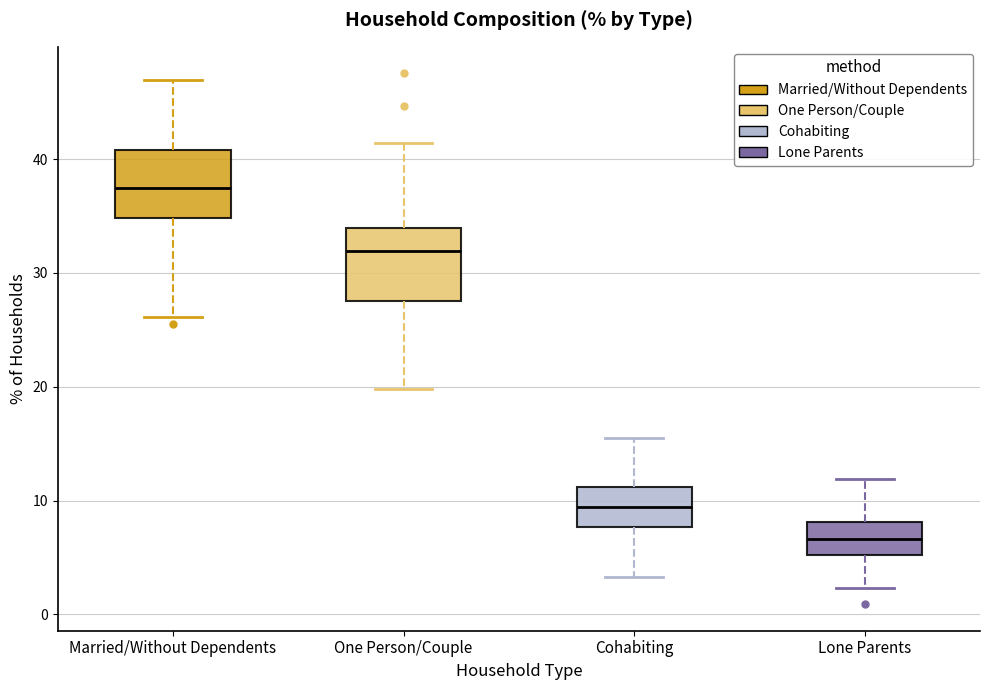

Reading left to right, read every box against the y-axis: the position of its median line, the range the box covers, and the ends of its whiskers. The values are not printed on the chart, so give them approximately, as read against the axis.

Married/Without Dependents: median 37, box 35 to 41, whiskers 26 to 47
One Person/Couple: median 32, box 28 to 34, whiskers 20 to 41
Cohabiting: median 9, box 8 to 11, whiskers 3 to 16
Lone Parents: median 7, box 5 to 8, whiskers 2 to 12